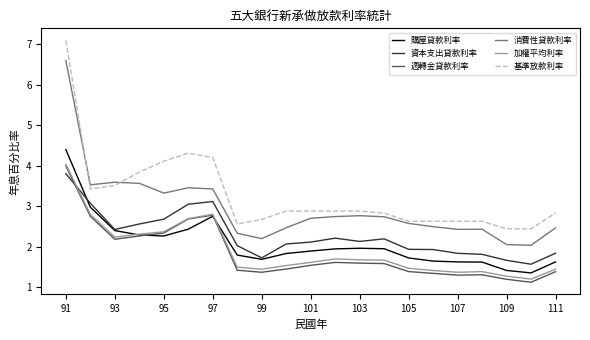

What is the smallest value displayed?

1.1